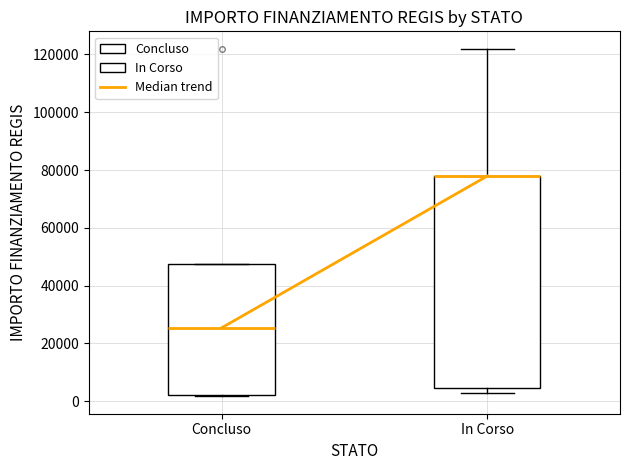

Where does the median line of the box for Concluso sit on the y-axis? The values are not printed on the chart, so give them approximately, as read against the axis.

26000